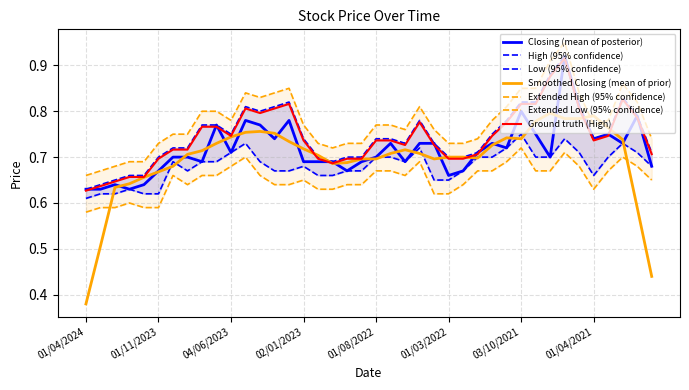

True or false: Low has a value of 0.9 at 01/02/2023.

False